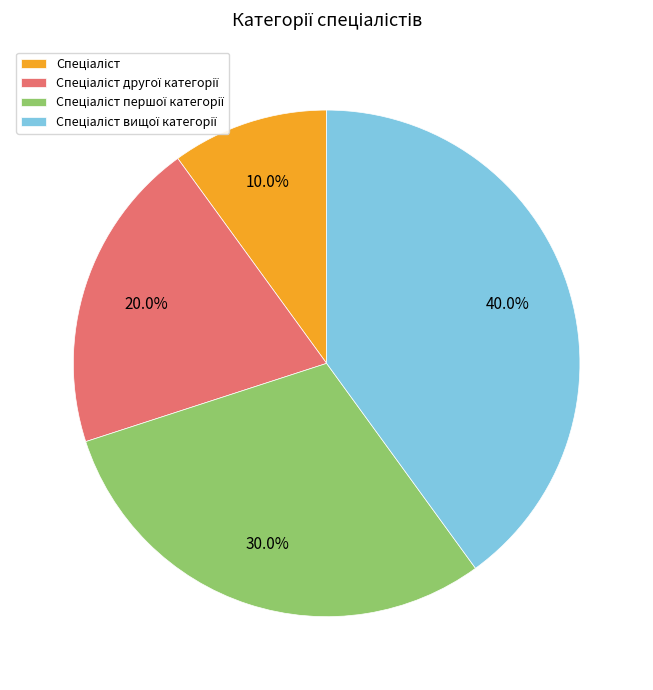

Does any single category account for the majority?

No